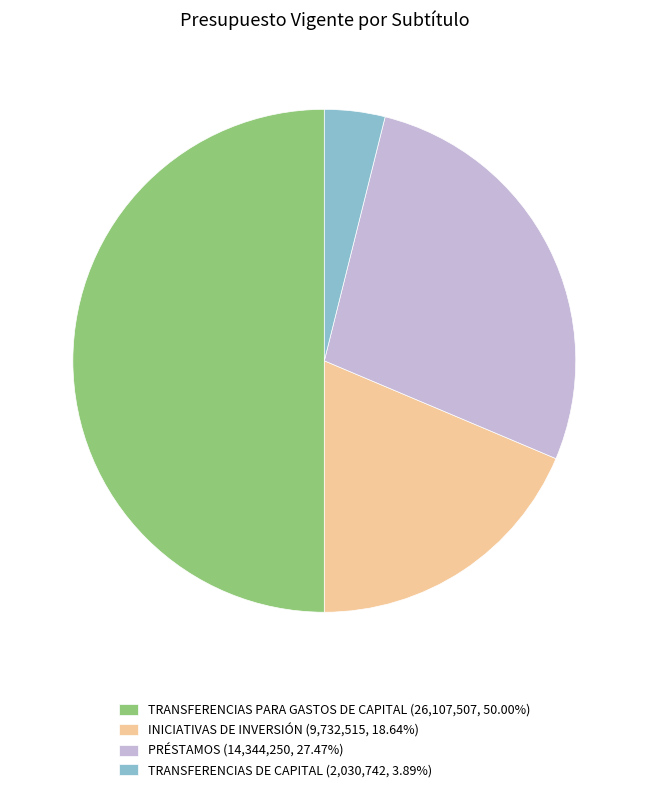

Rank the categories by value from lowest to highest.

TRANSFERENCIAS DE CAPITAL, INICIATIVAS DE INVERSIÓN, PRÉSTAMOS, TRANSFERENCIAS PARA GASTOS DE CAPITAL